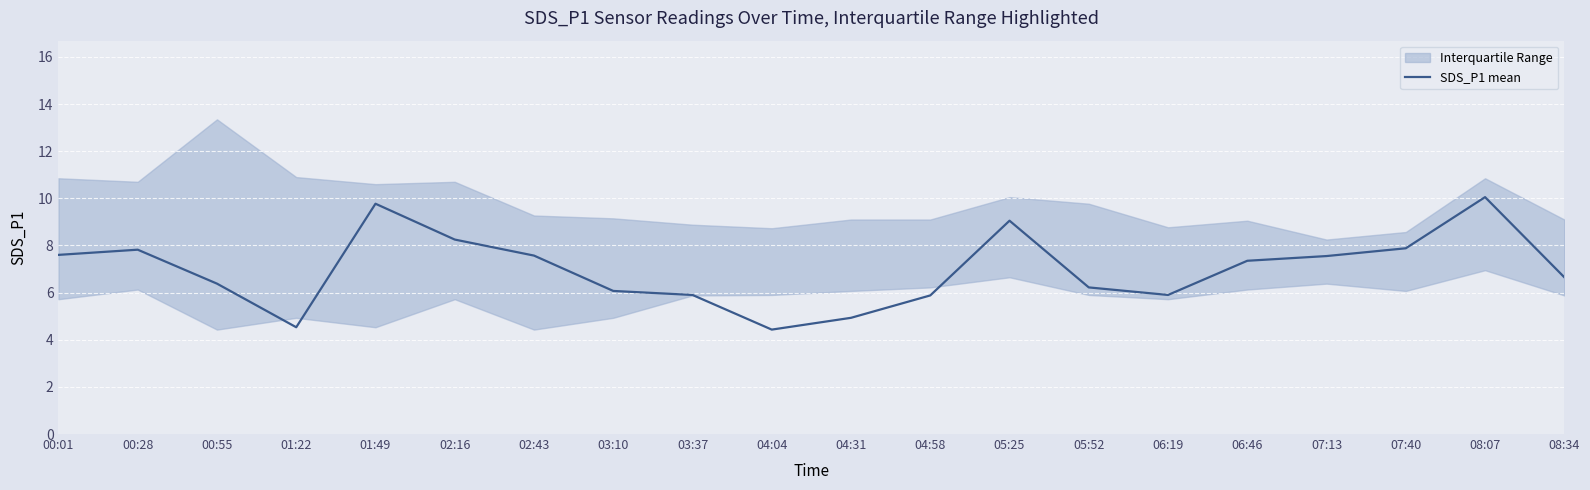

Reading left to right, what are all the values shown in this chart?

7.6	7.8	6.4	4.5	9.8	8.2	7.6	6.1	5.9	4.4	4.9	5.9	9.1	6.2	5.9	7.3	7.5	7.9	10.1	6.7